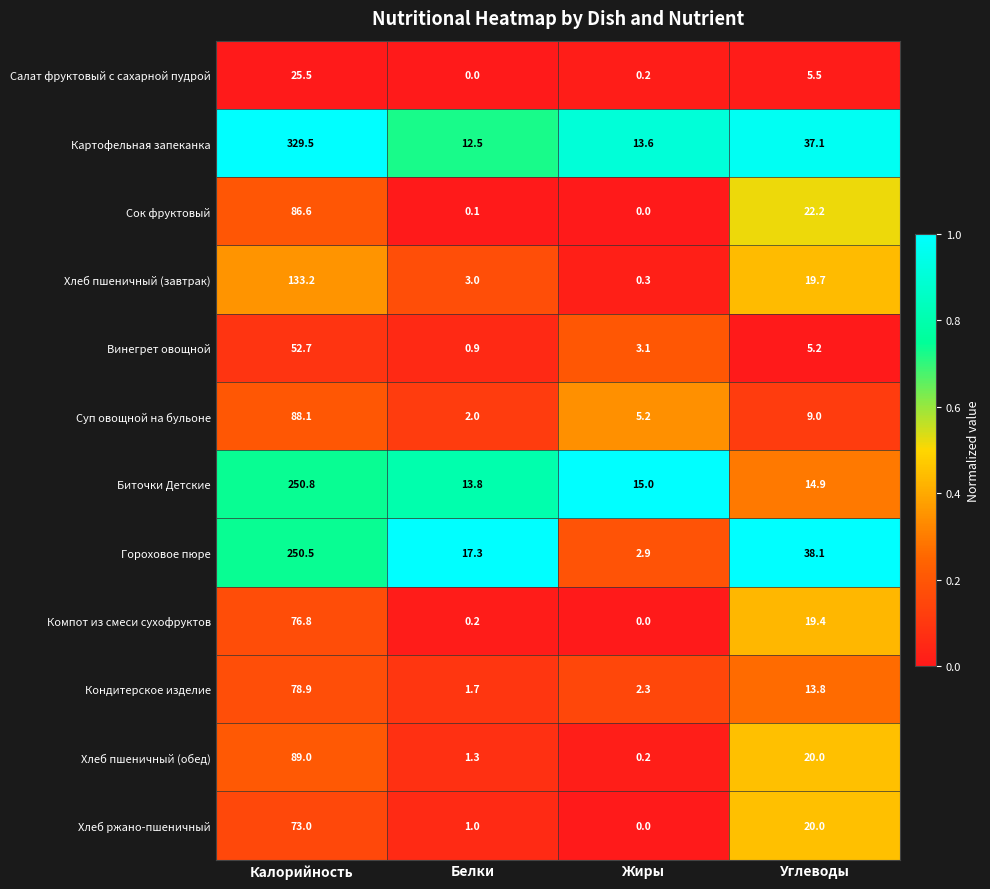

Which series has the largest total across all categories?

Картофельная запеканка